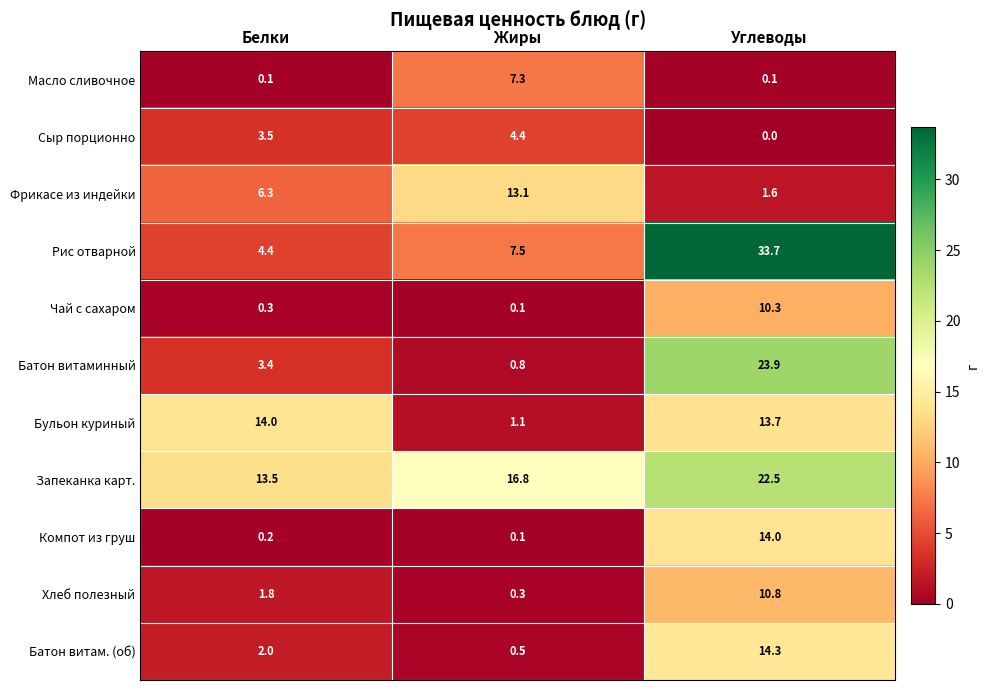

How many distinct data groups are displayed?

11